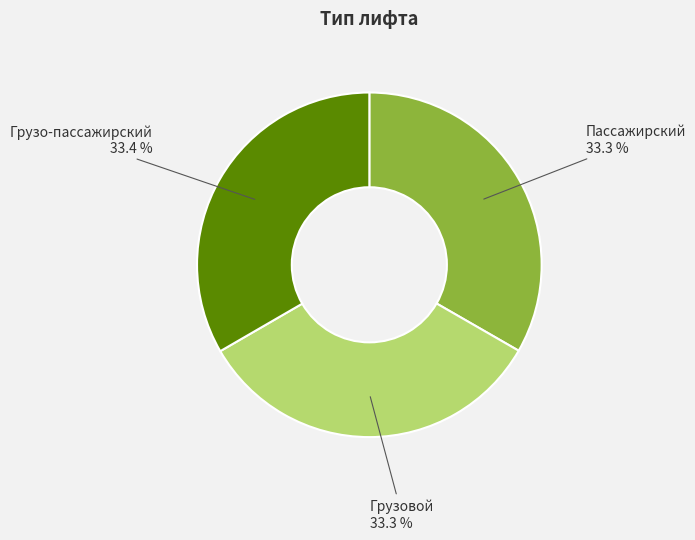

What percentage is the Пассажирский slice, to the nearest percent?

33%